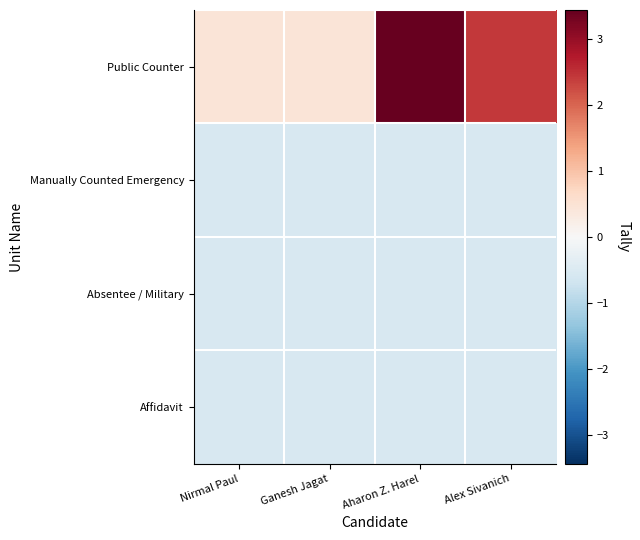

Rank the series at Aharon Z. Harel from lowest to highest value.

Manually Counted Emergency, Absentee / Military, Affidavit, Public Counter